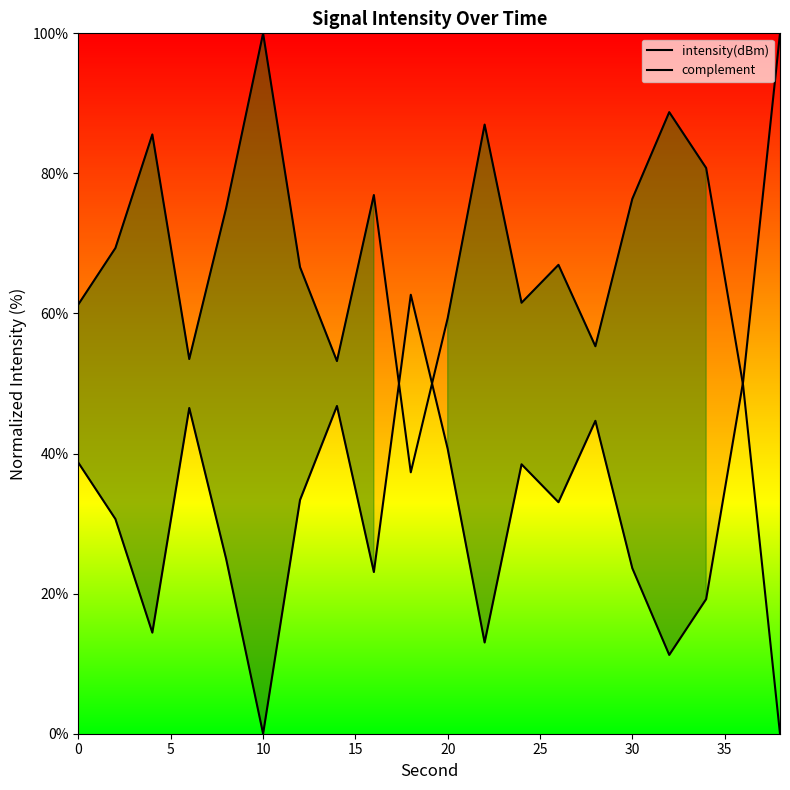

Which series has the largest range (max minus min)?

intensity(dBm)